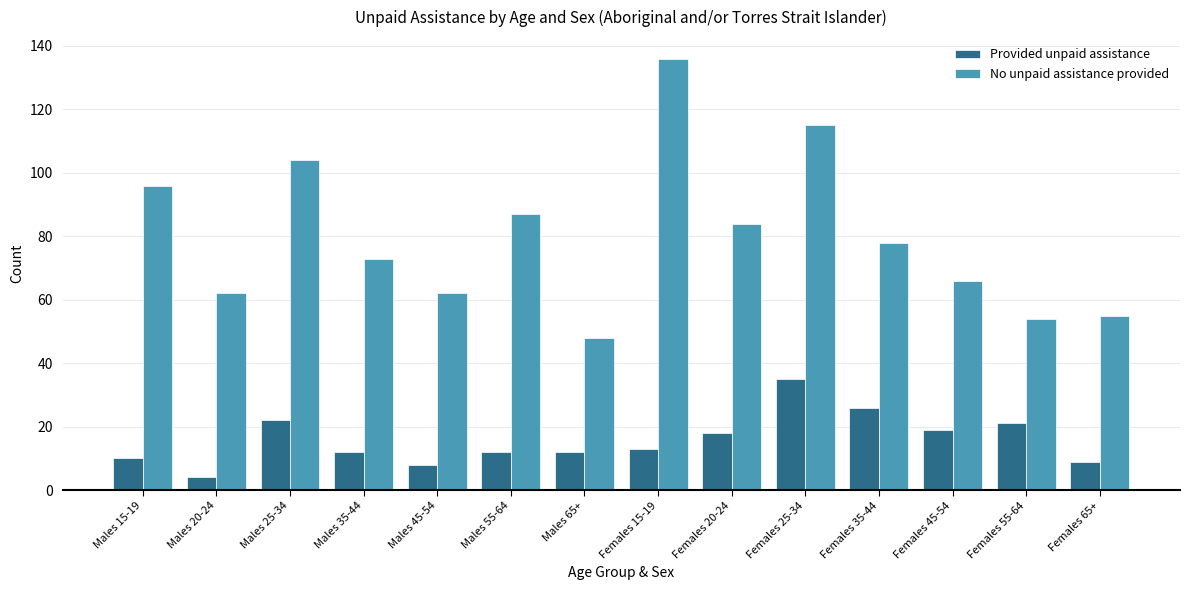

What is the label of the 14th bar from the left?

Females 65+